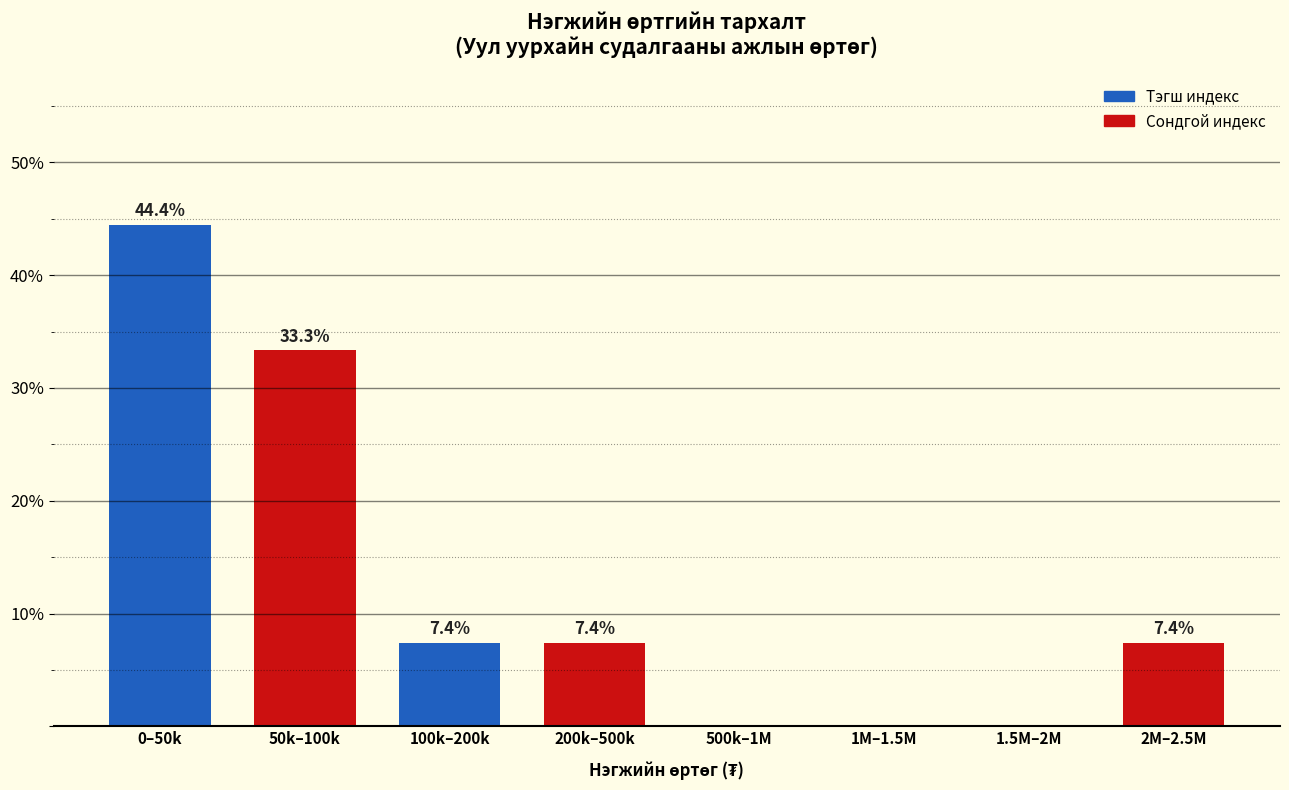

Reading left to right, what are all the values shown in this chart?

0–50k=44.4	50k–100k=33.3	100k–200k=7.4	200k–500k=7.4	500k–1M=0.0	1M–1.5M=0.0	1.5M–2M=0.0	2M–2.5M=7.4